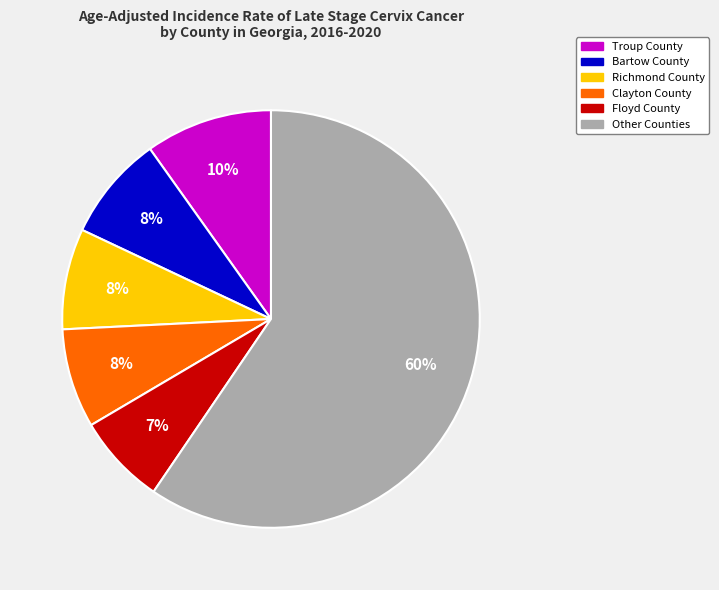

Is the sum of Troup County and Bartow County greater than half?

No